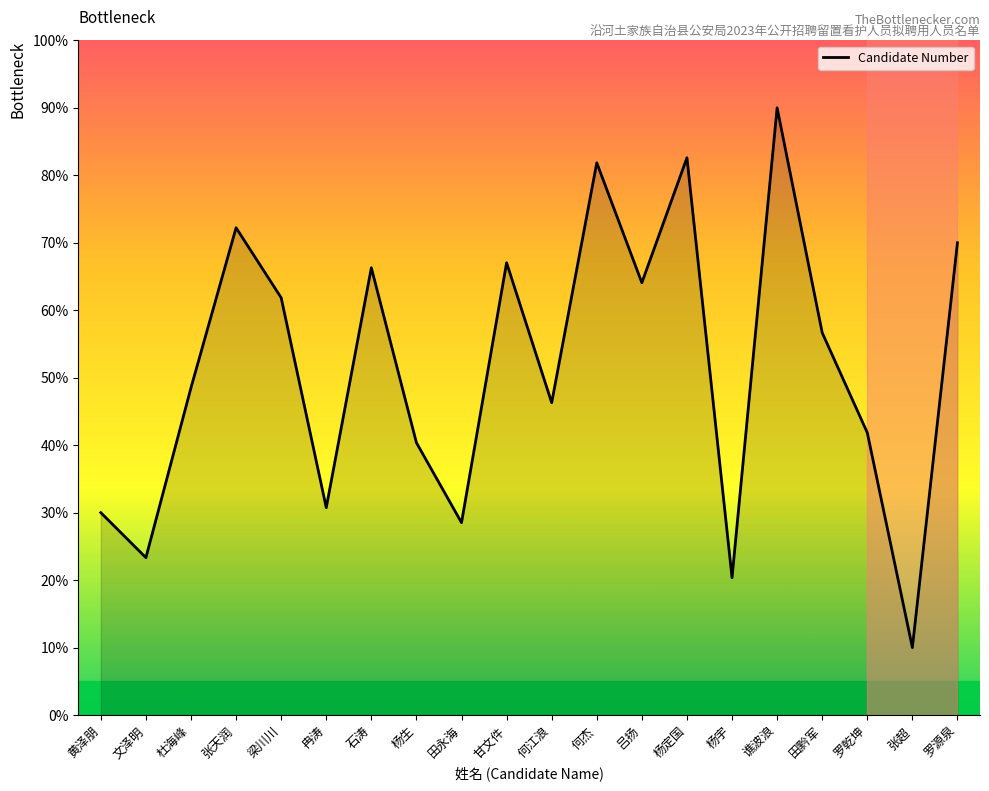

True or false: the data has more than 1 interior local peaks.

True